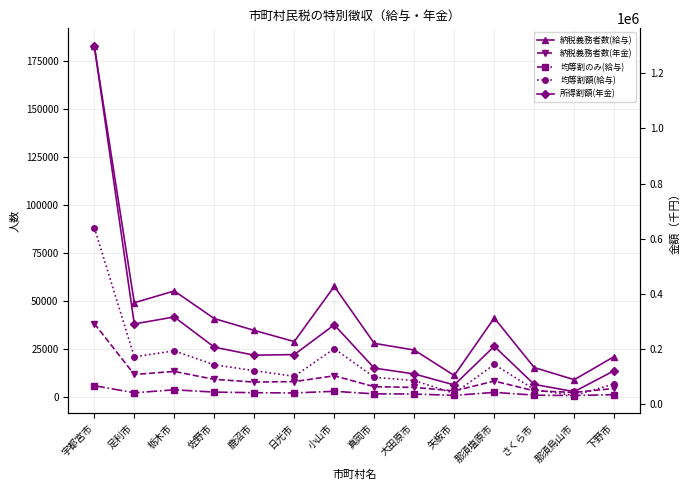

What is the difference between the 均等割額(給与) values at 小山市 and 大田原市?

116134